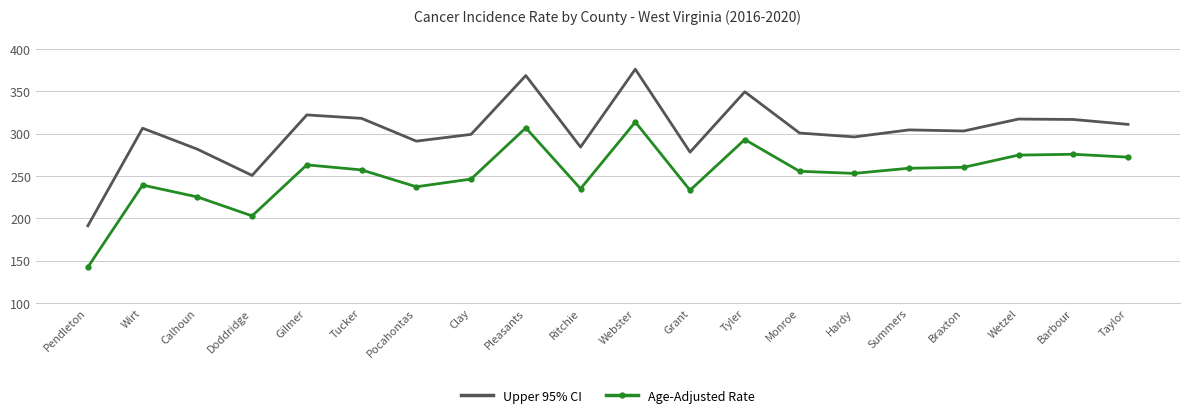

At which category does the chart reach its minimum across all series?

Pendleton